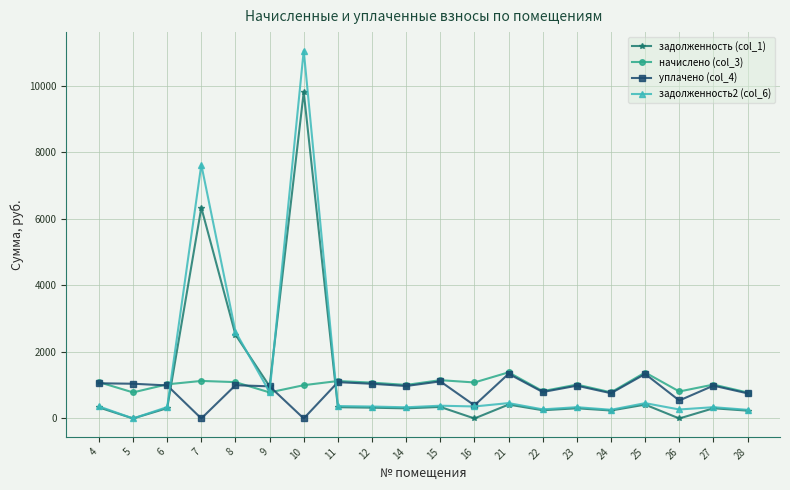

What is the value of the задолженность (col_1) point at the 19th from the left?

306.9